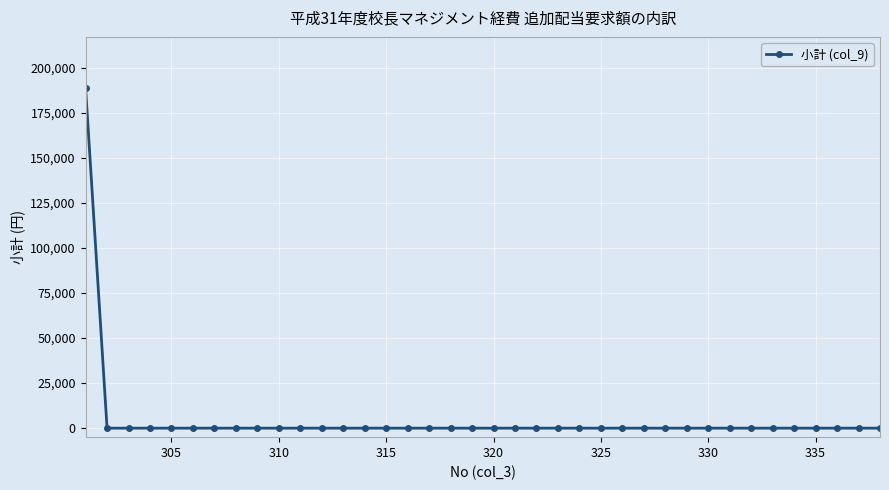

What is the average value?

4967